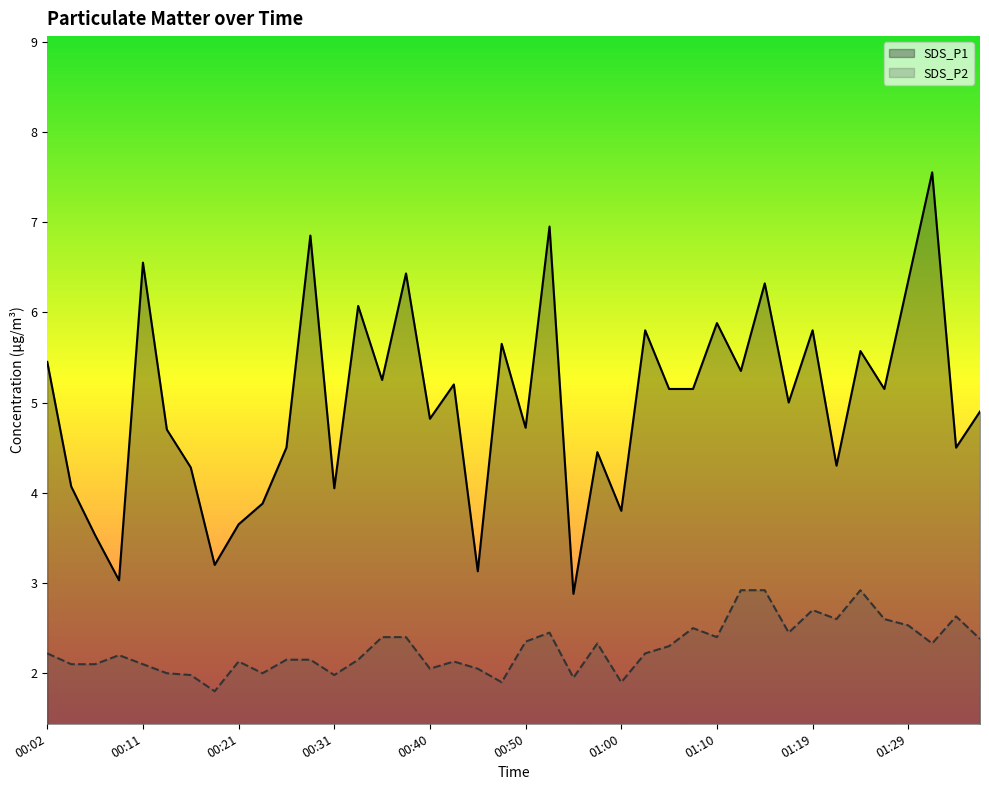

True or false: SDS_P2 has more than 0 interior local peaks.

True